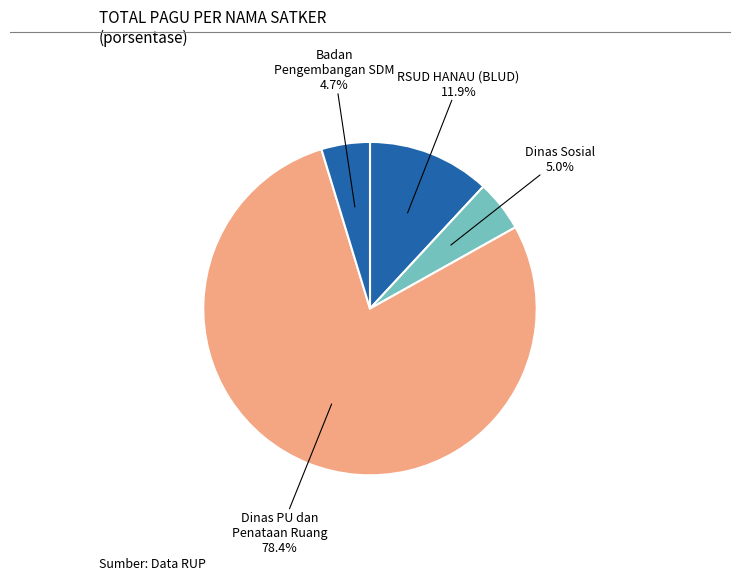

Count the number of slices in the pie.

4